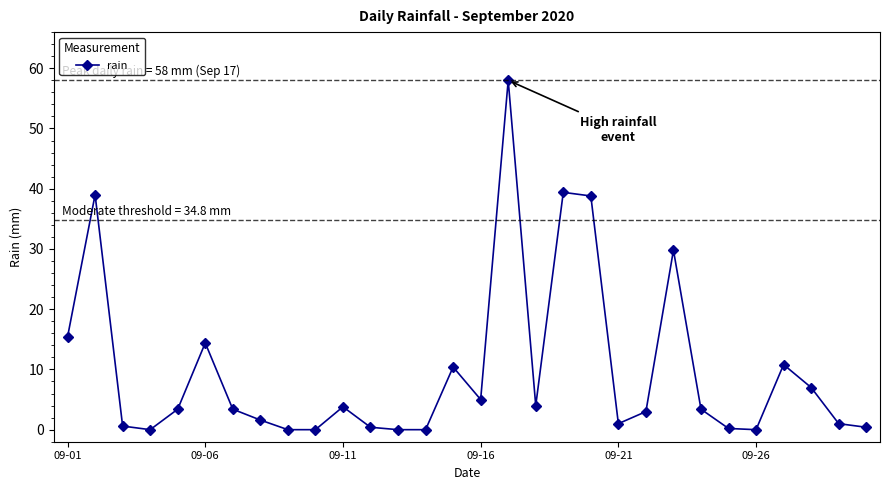

True or false: there are more than 0 points higher than both neighbors.

True